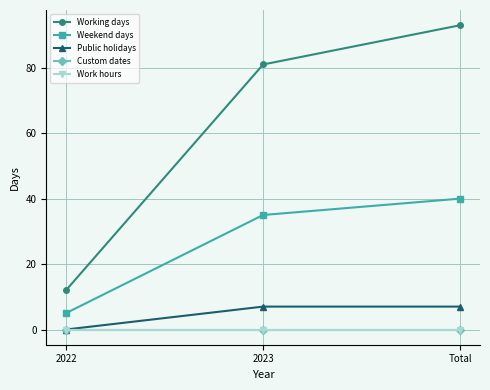

Which has a higher value, 2022 or 2023?

2023